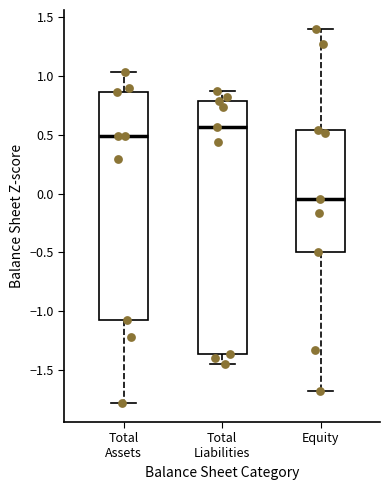

Reading left to right, transcribe this box plot: for each box, give where its median line is, the range the box spans, and where its two whiskers end, as read against the y-axis. The values are not printed on the chart, so give them approximately, as read against the axis.

Total Assets: median 0.50, box -1.05 to 0.85, whiskers -1.80 to 1.05
Total Liabilities: median 0.55, box -1.35 to 0.80, whiskers -1.45 to 0.85
Equity: median -0.05, box -0.50 to 0.55, whiskers -1.70 to 1.40